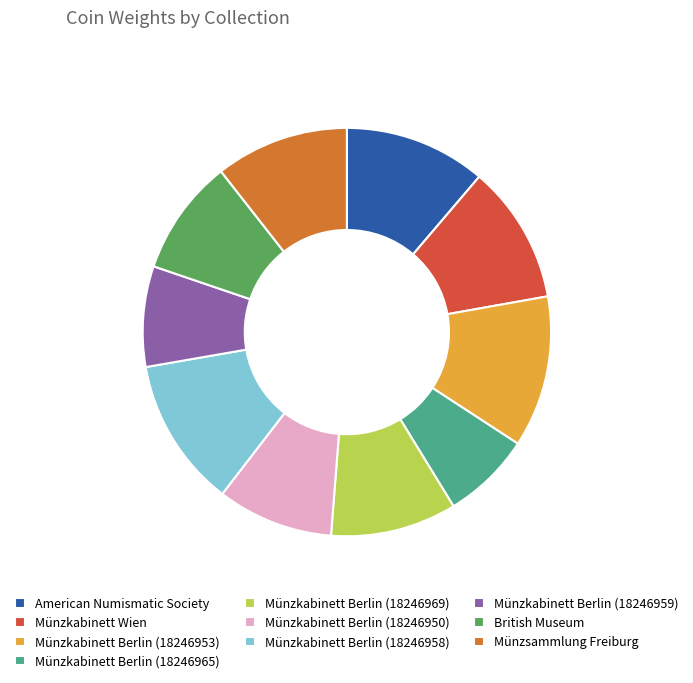

Does Münzkabinett Berlin (18246958) account for over 50% of the chart?

No